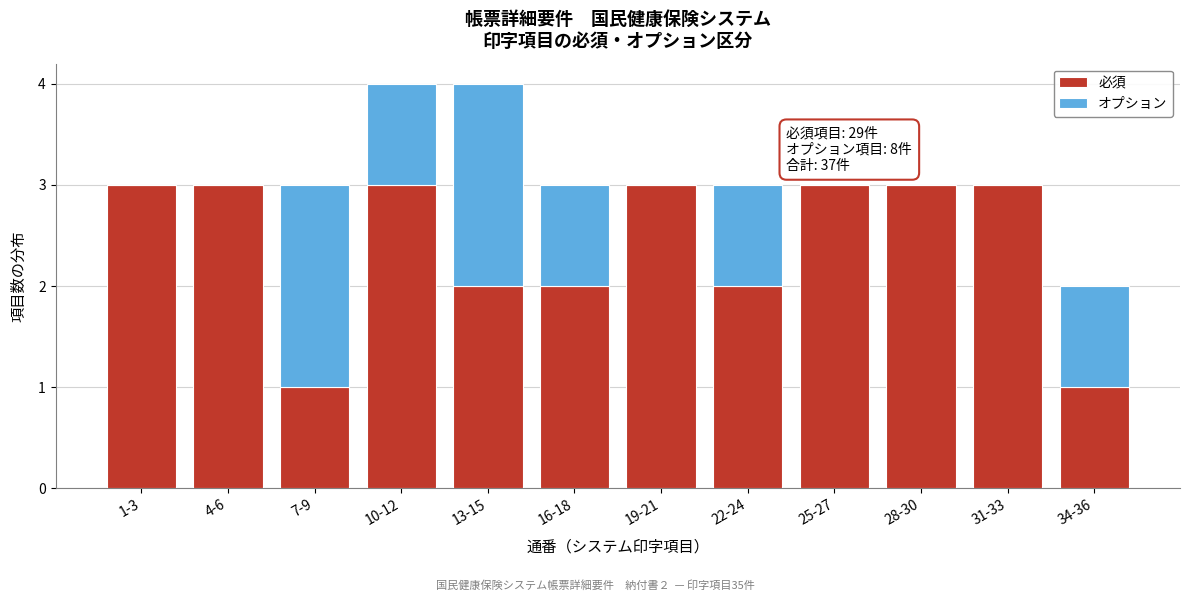

Reading left to right, transcribe the values for 必須.

1-3=3	4-6=3	7-9=1	10-12=3	13-15=2	16-18=2	19-21=3	22-24=2	25-27=3	28-30=3	31-33=3	34-36=1